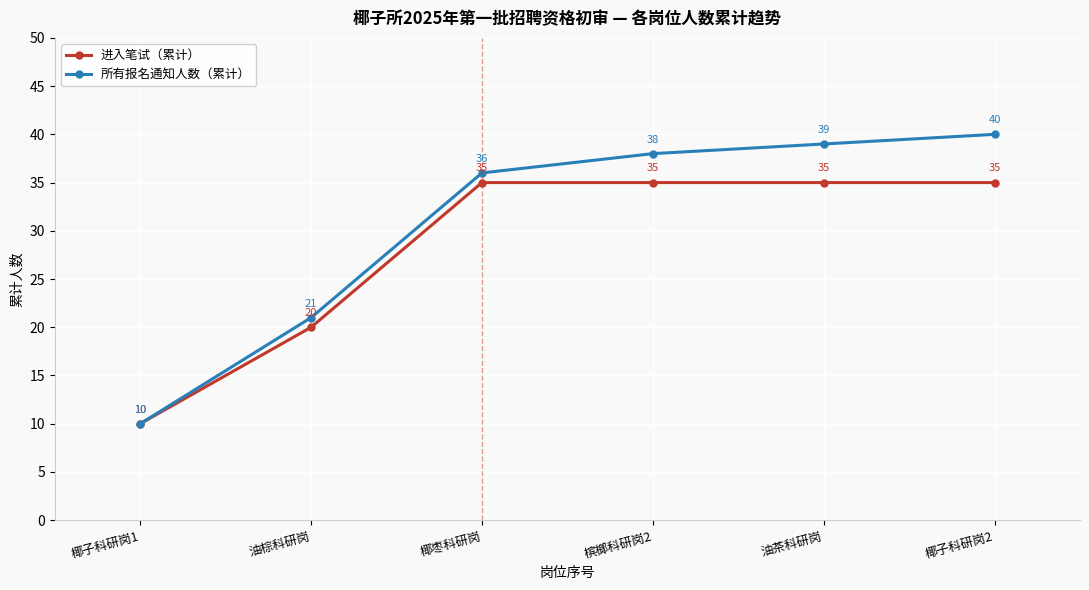

Rank the series by their average value, from lowest to highest.

进入笔试（累计）, 所有报名通知人数（累计）